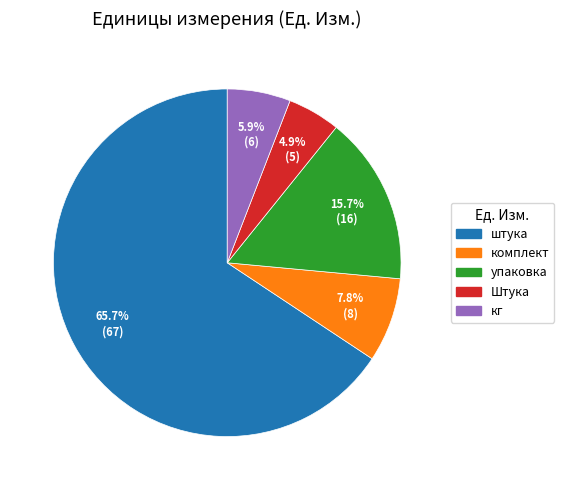

How much of the chart is everything except Штука?

95.1%